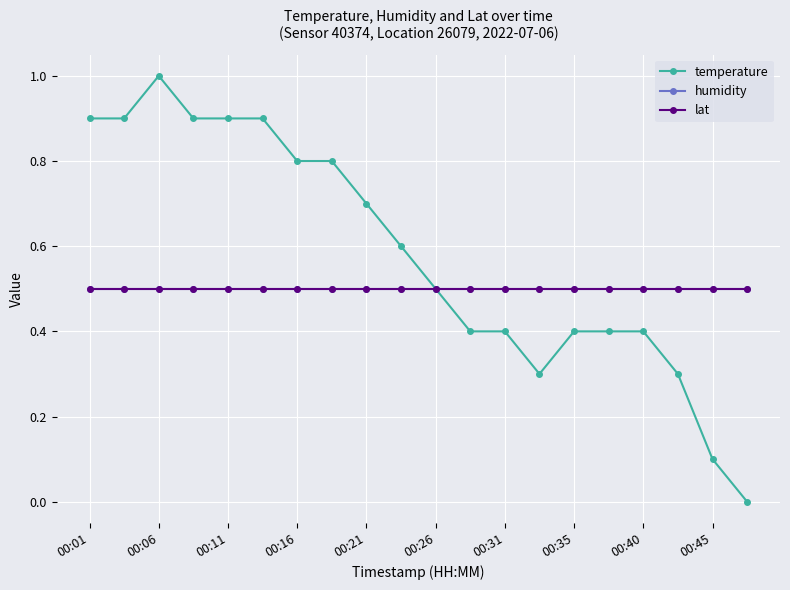

Count the number of data series in this chart.

3